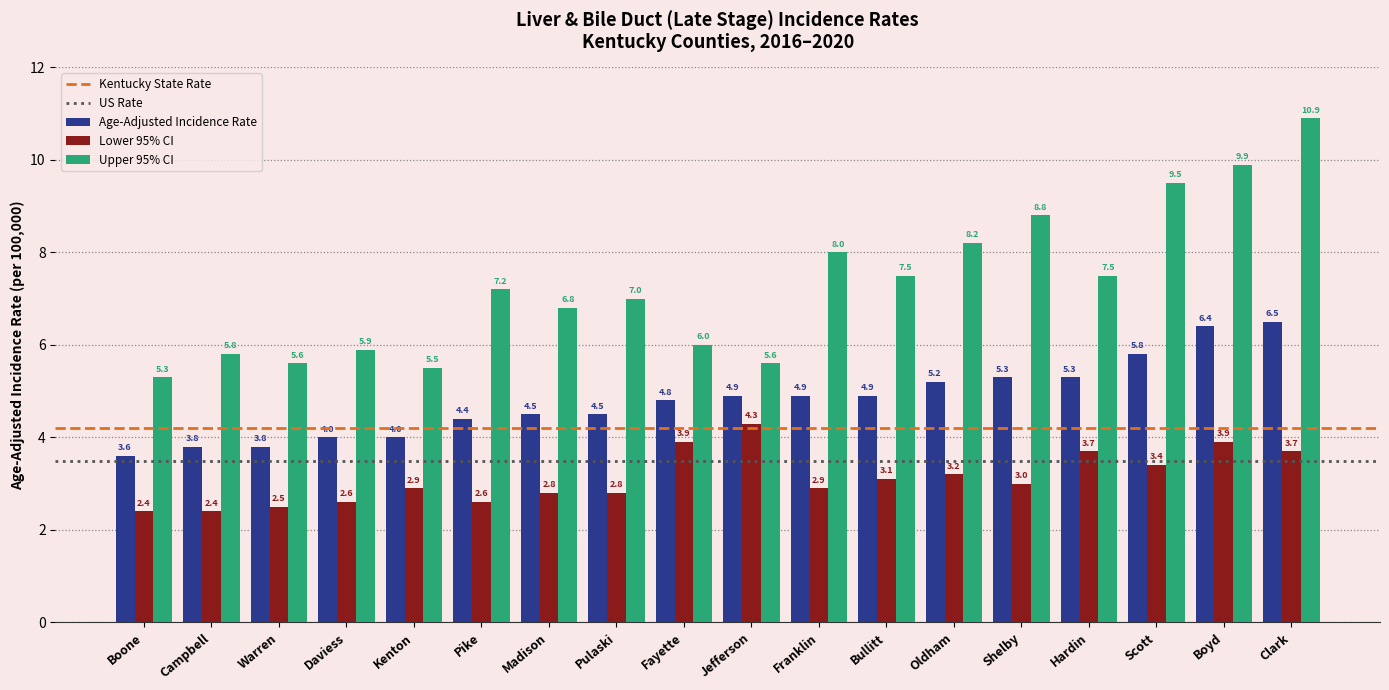

Which series changed the most between Pulaski and Fayette?

Lower 95% CI